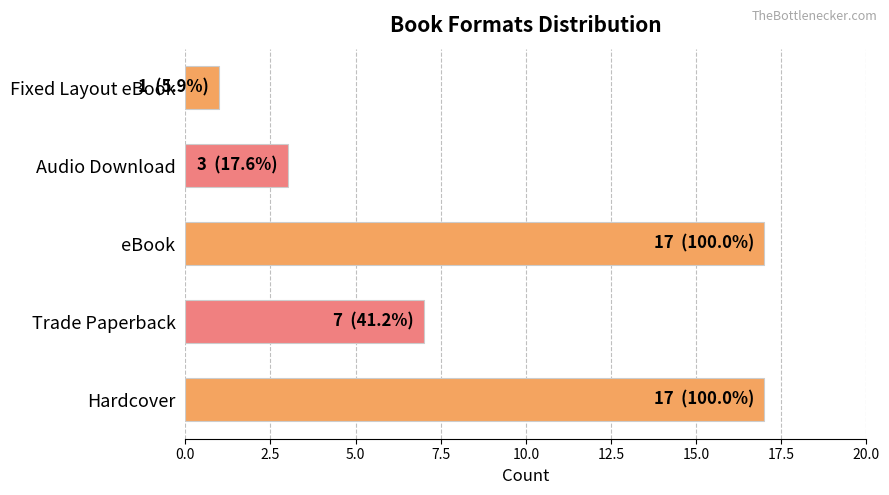

What is the difference between the second highest and minimum values?

16